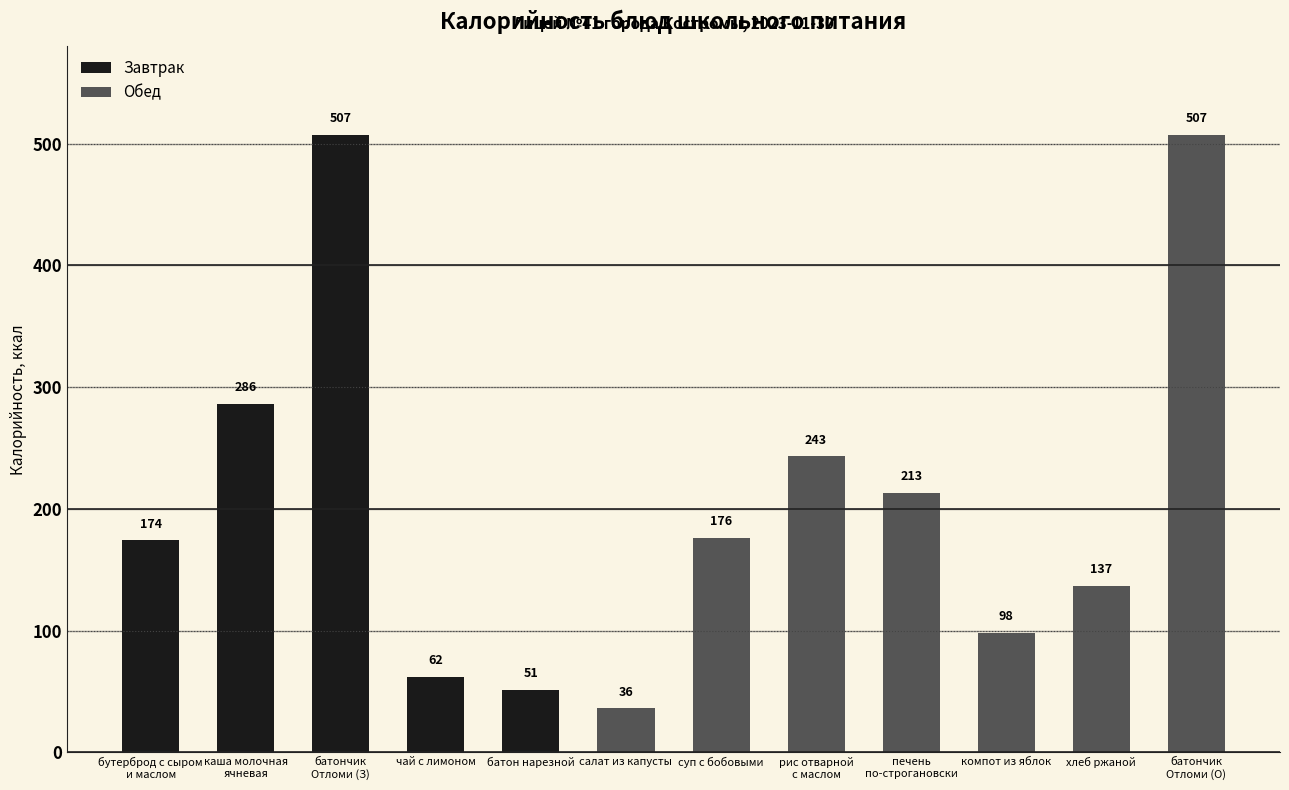

Reading left to right, transcribe all the data shown in this chart.

Завтрак: бутерброд с сыром
и маслом=174	каша молочная
ячневая=286	батончик
Отломи (З)=507	чай с лимоном=62	батон нарезной=51	салат из капусты=0	суп с бобовыми=0	рис отварной
с маслом=0	печень
по-строгановски=0	компот из яблок=0	хлеб ржаной=0	батончик
Отломи (О)=0
Обед: бутерброд с сыром
и маслом=0	каша молочная
ячневая=0	батончик
Отломи (З)=0	чай с лимоном=0	батон нарезной=0	салат из капусты=36	суп с бобовыми=176	рис отварной
с маслом=243	печень
по-строгановски=213	компот из яблок=98	хлеб ржаной=137	батончик
Отломи (О)=507